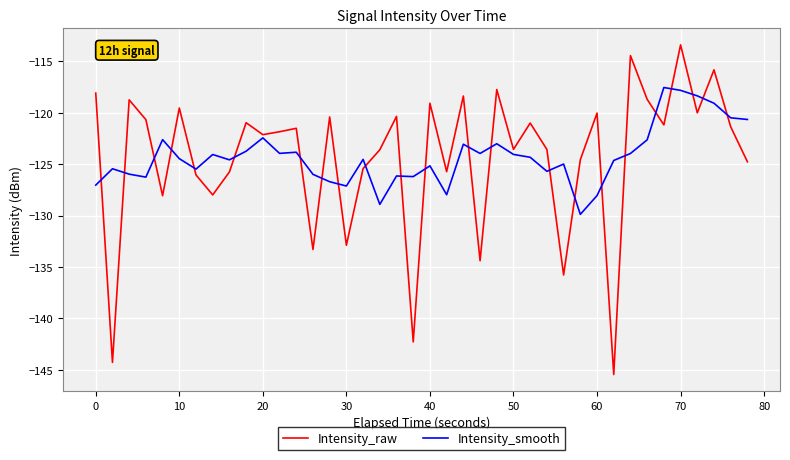

What is the maximum value shown in the chart?

-113.4